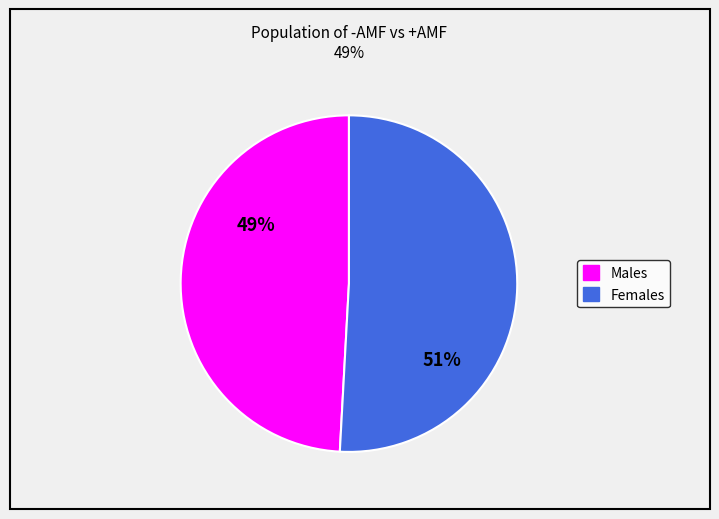

Is there a majority slice in this chart?

Yes